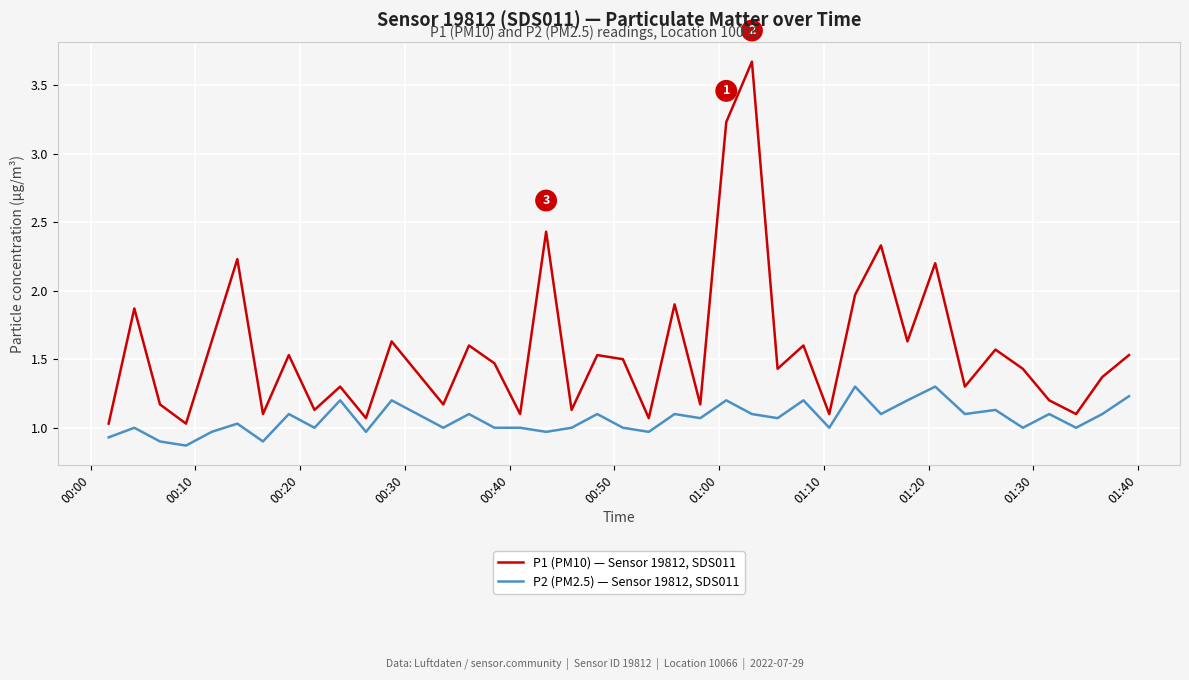

What are all the series names shown in the legend?

P1 (PM10) — Sensor 19812, SDS011, P2 (PM2.5) — Sensor 19812, SDS011